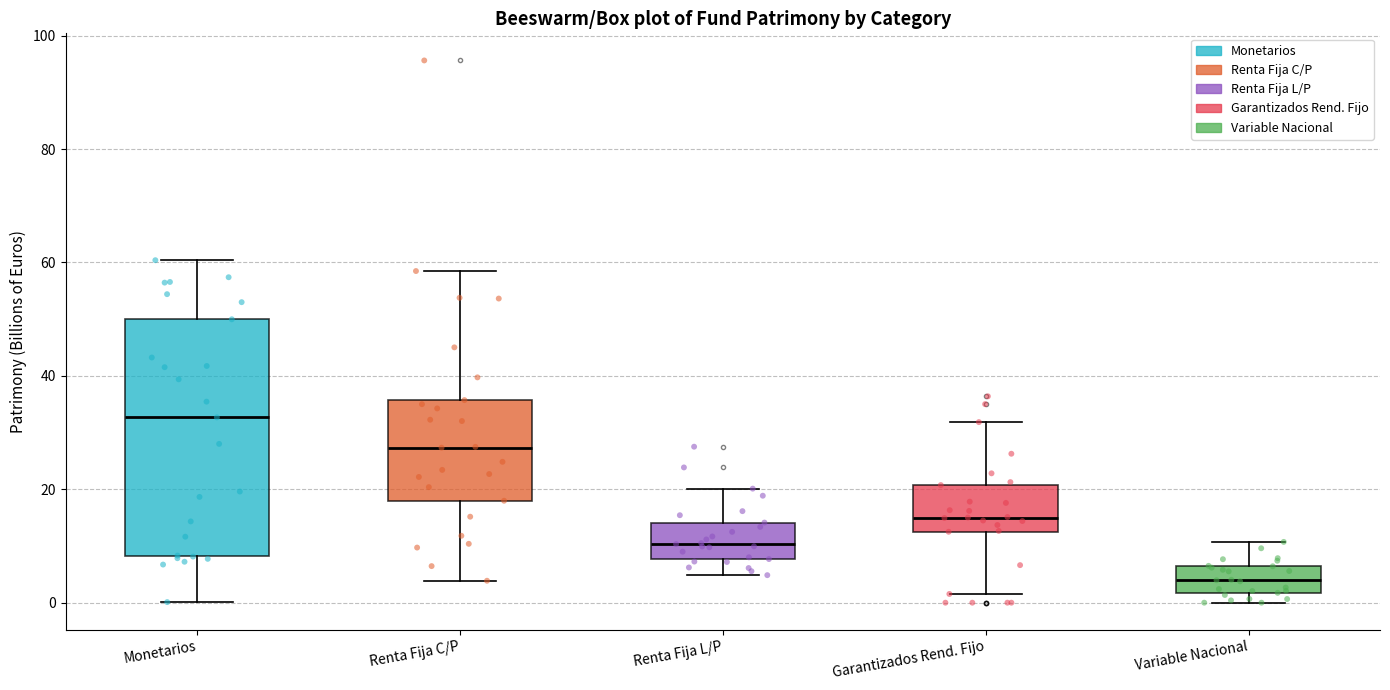

Where does the median line of the box for Variable Nacional sit on the y-axis? The values are not printed on the chart, so give them approximately, as read against the axis.

4